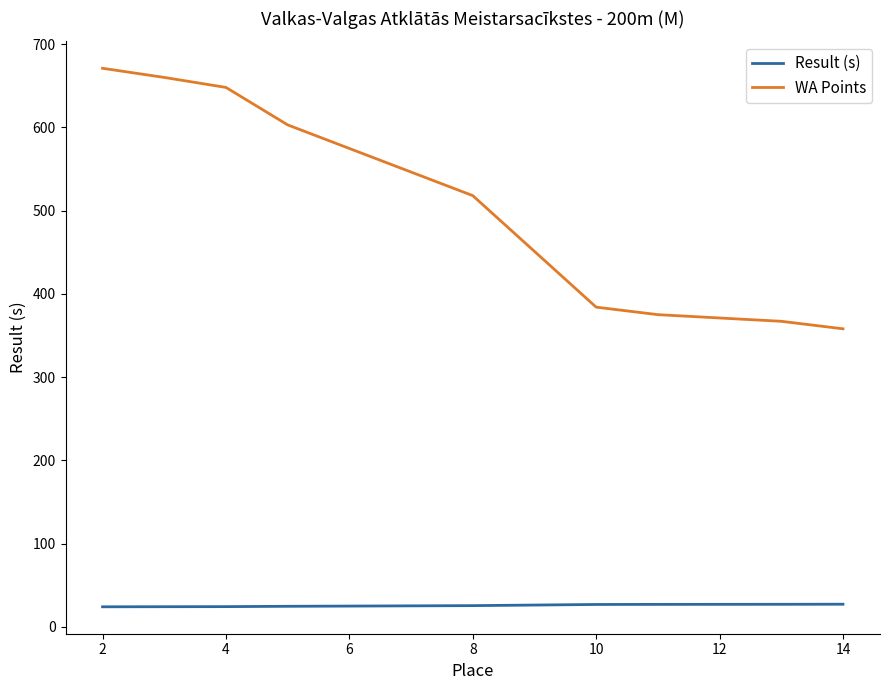

List the series in order of their overall mean, lowest first.

Result (s), WA Points